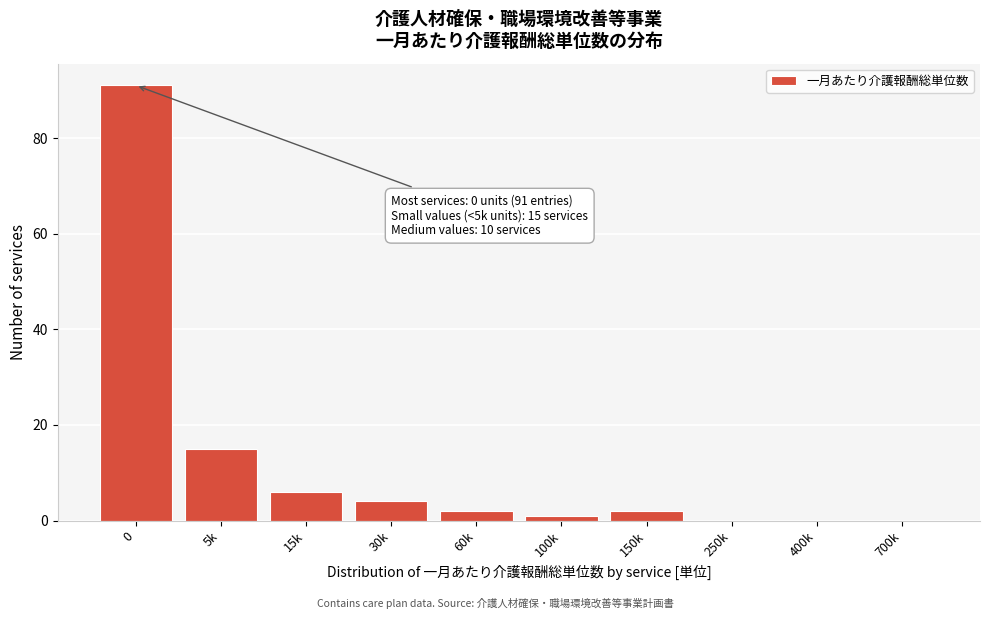

Reading right to left, what are all the values shown in this chart?

700k=0	400k=0	250k=0	150k=2	100k=1	60k=2	30k=4	15k=6	5k=15	0=91